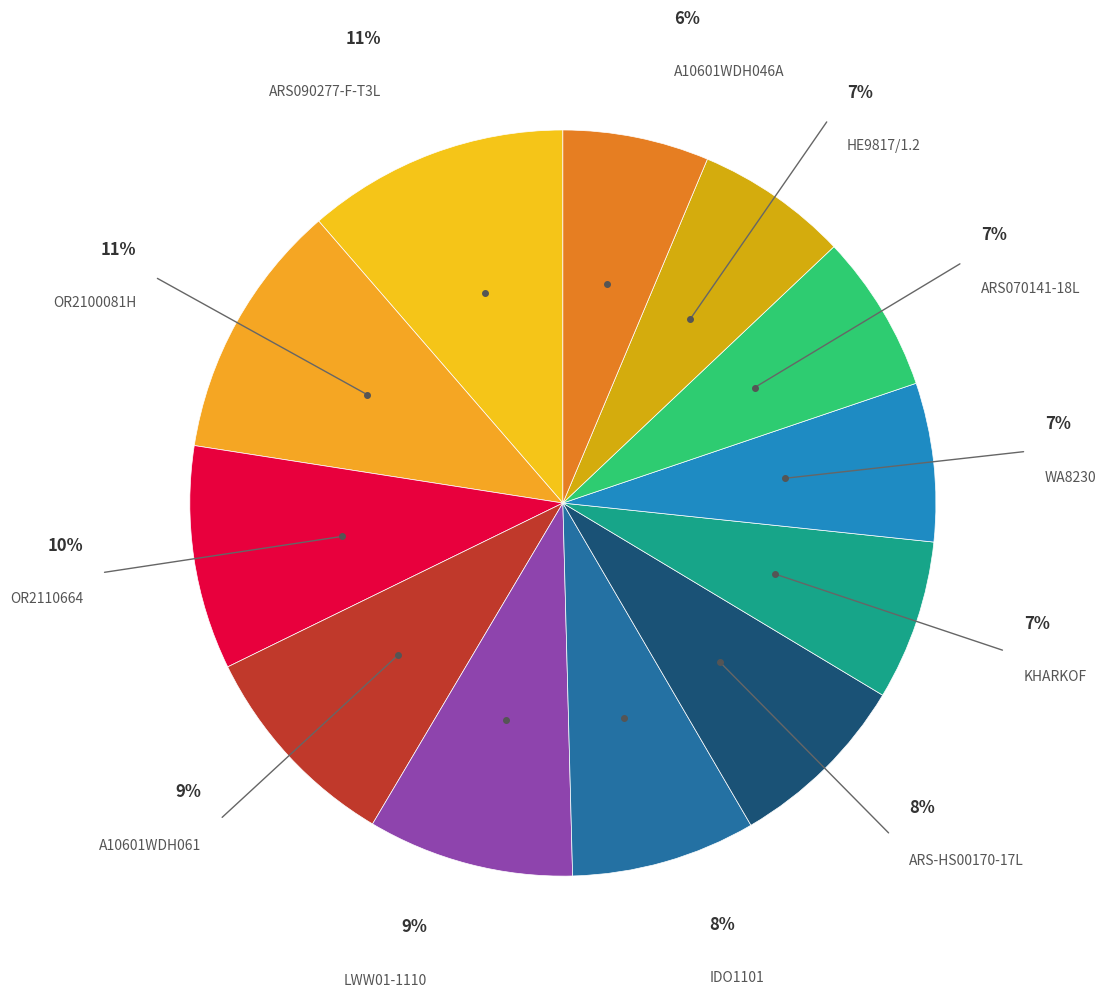

Count the number of slices in the pie.

12